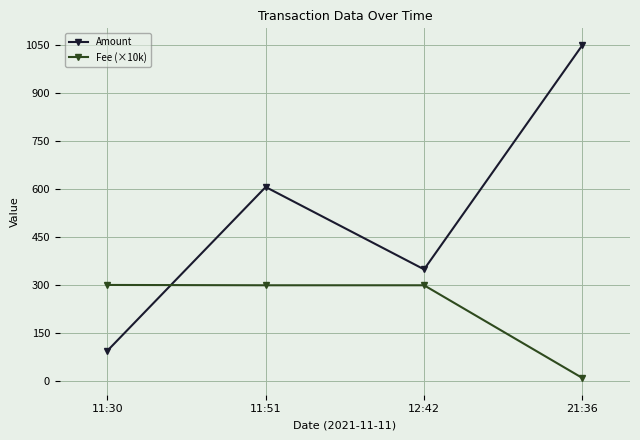

At 12:42, list the series in order from largest to smallest.

Amount, Fee (×10k)